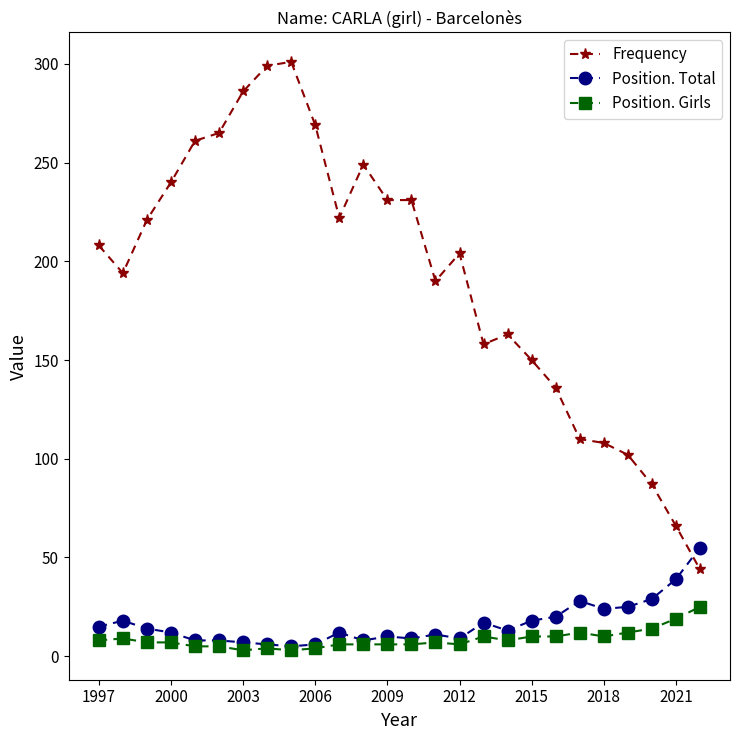

True or false: Frequency and Position. Girls intersect in this chart.

False